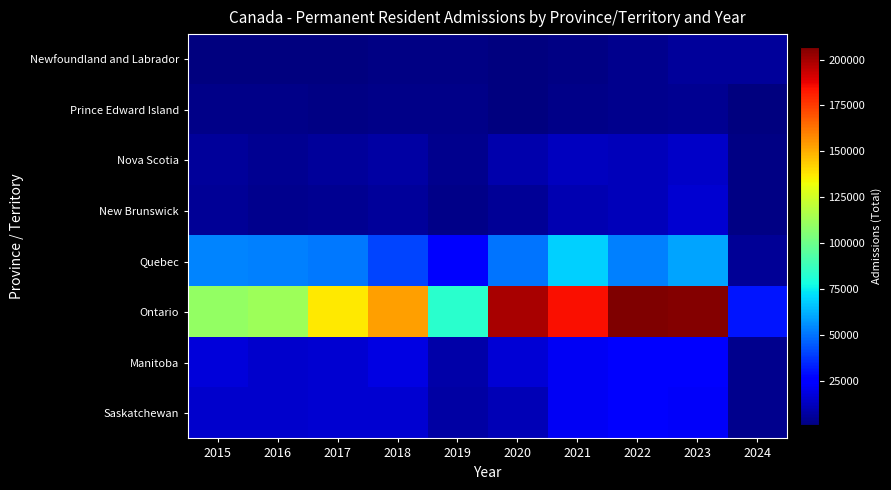

Rank the series at 2018 from lowest to highest value.

Newfoundland and Labrador, Prince Edward Island, New Brunswick, Nova Scotia, Saskatchewan, Manitoba, Quebec, Ontario